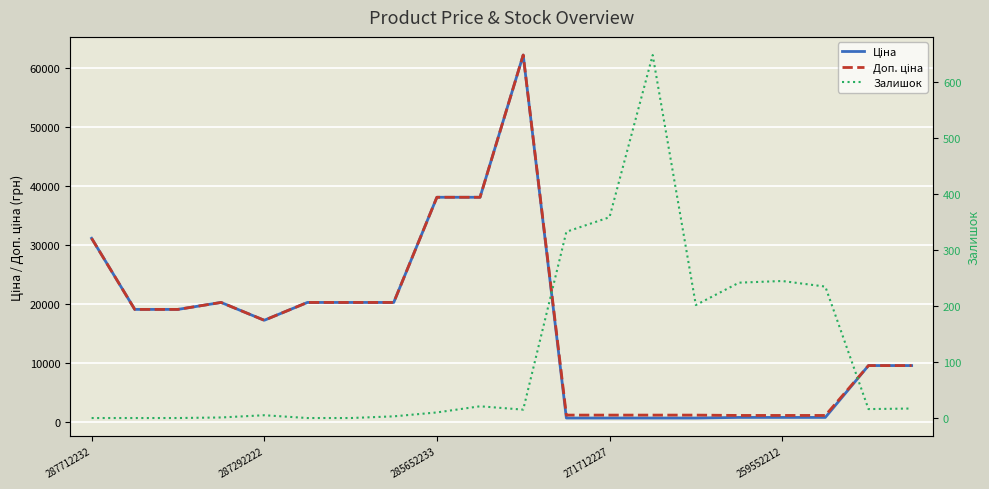

What is the value of the Залишок point at the 11th from the left?

15.0